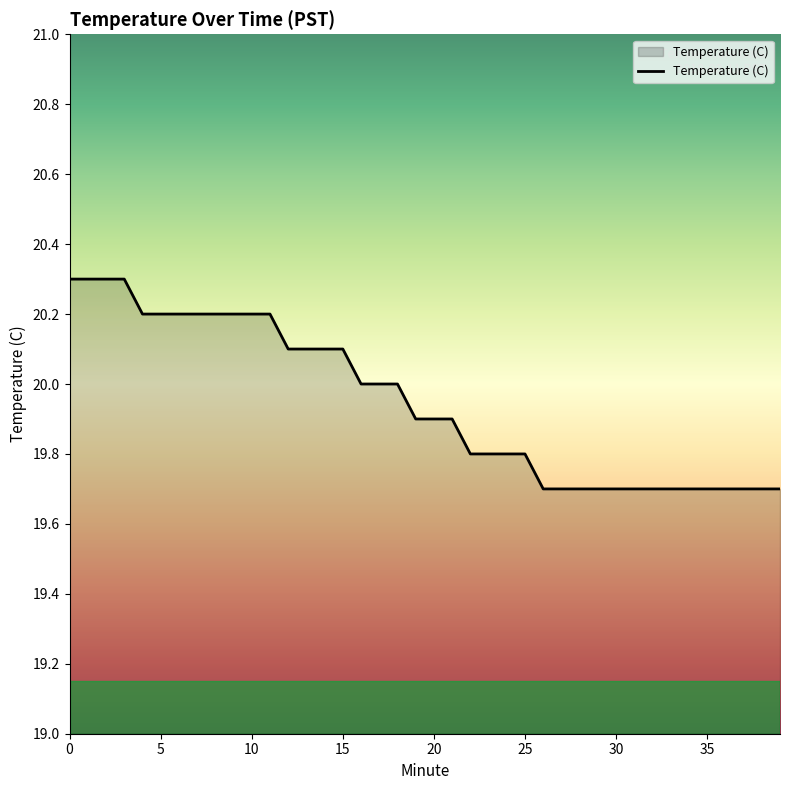

What is the difference between the maximum and minimum values?

0.6